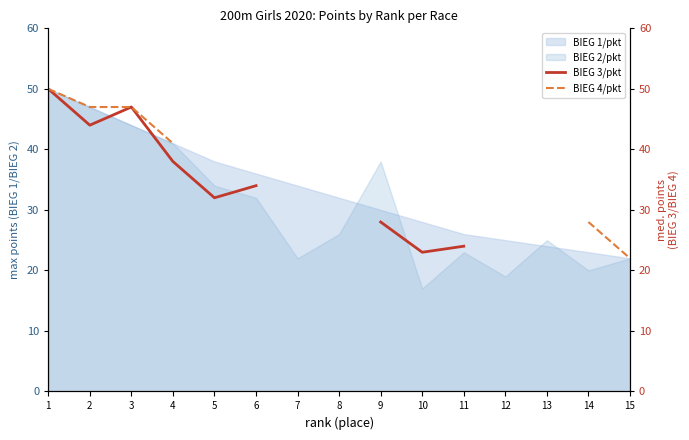

What is the value of the BIEG 4/pkt point at the 14th from the left?

28.0